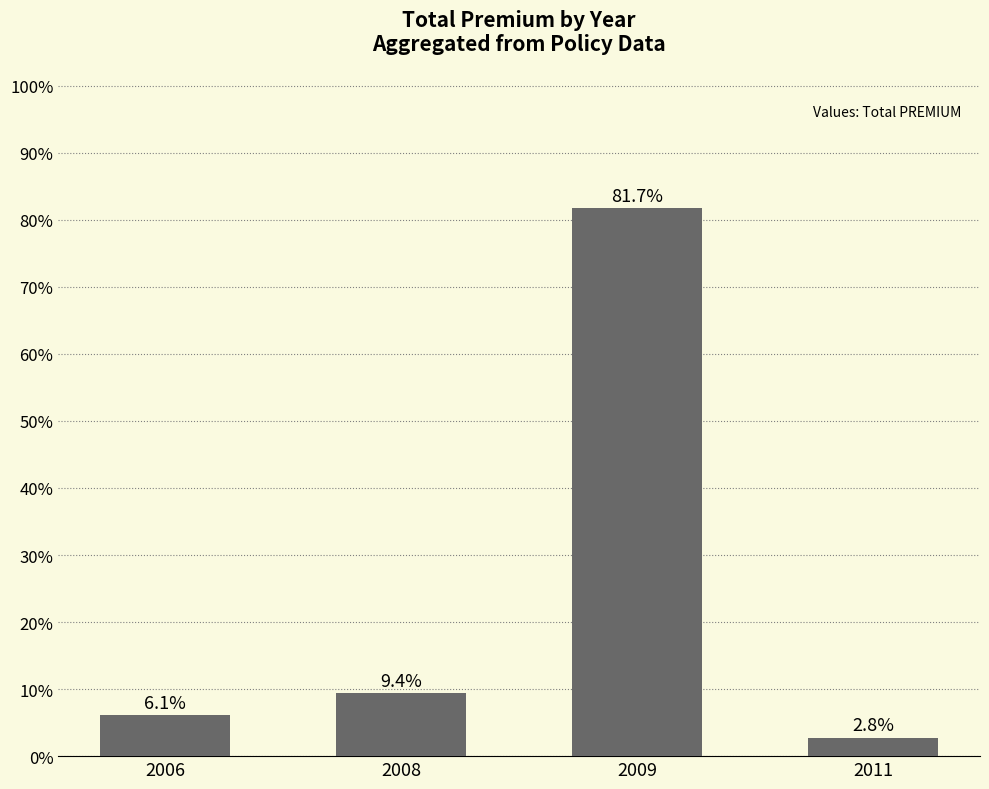

At which label is the value closest to 42?

2008